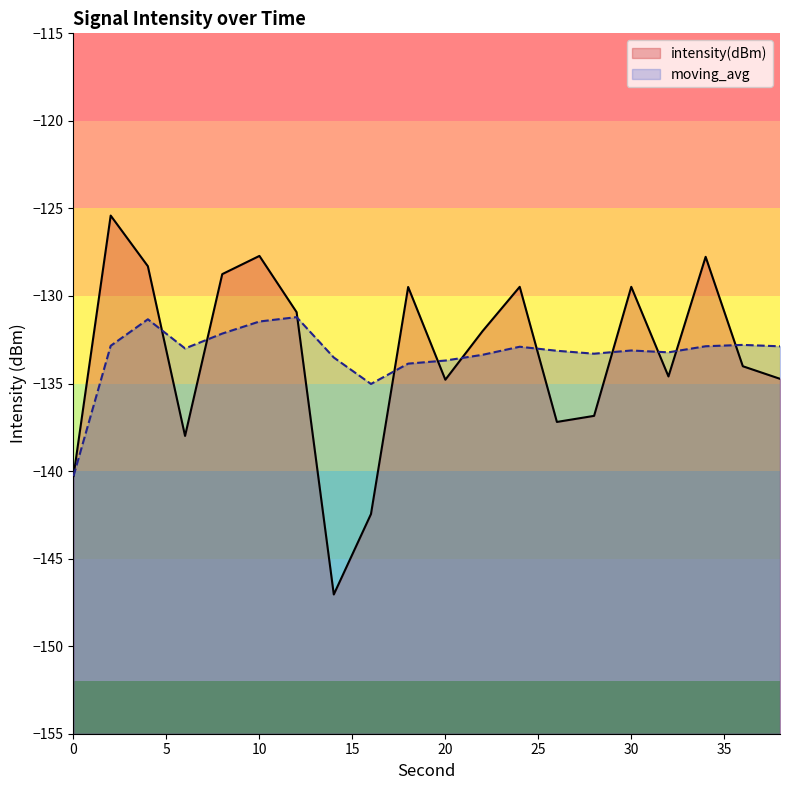

Reading left to right, extract all data points from this chart.

intensity(dBm): 0=-140.3	2=-125.4	4=-128.3	6=-138.0	8=-128.8	10=-127.7	12=-130.9	14=-147.0	16=-142.5	18=-129.5	20=-134.8	22=-132.0	24=-129.5	26=-137.2	28=-136.8	30=-129.5	32=-134.6	34=-127.8	36=-134.0	38=-134.7
moving_avg: 0=-140.3	2=-132.8	4=-131.3	6=-133.0	8=-132.1	10=-131.5	12=-131.2	14=-133.5	16=-135.0	18=-133.9	20=-133.7	22=-133.4	24=-132.9	26=-133.1	28=-133.3	30=-133.1	32=-133.2	34=-132.9	36=-132.8	38=-132.9